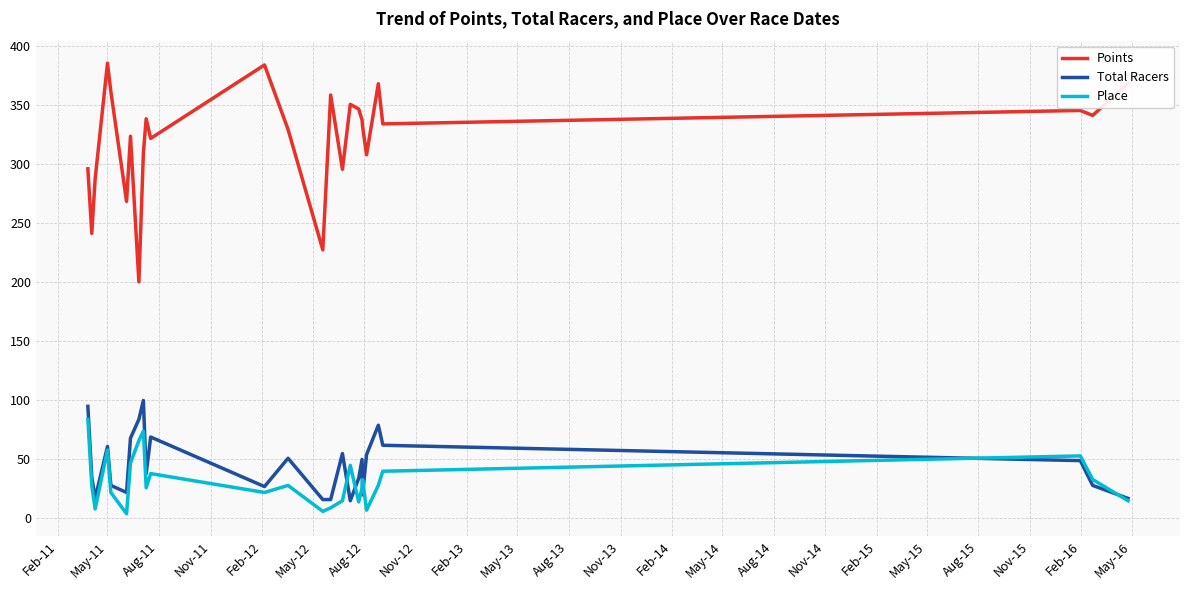

Which series has the widest spread of values?

Points